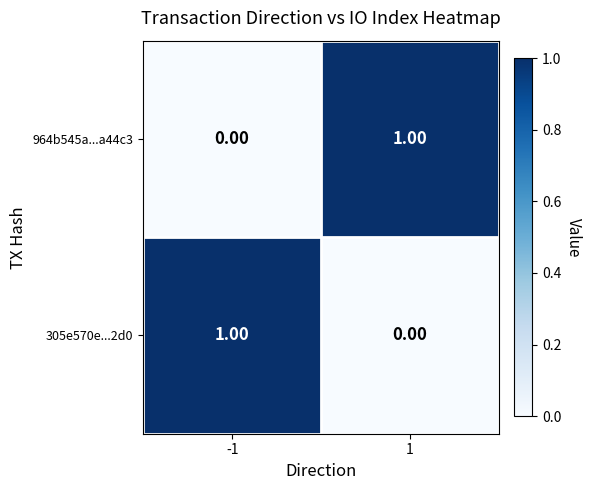

List the labels in order of 964b545a...a44c3 value, largest first.

1, -1